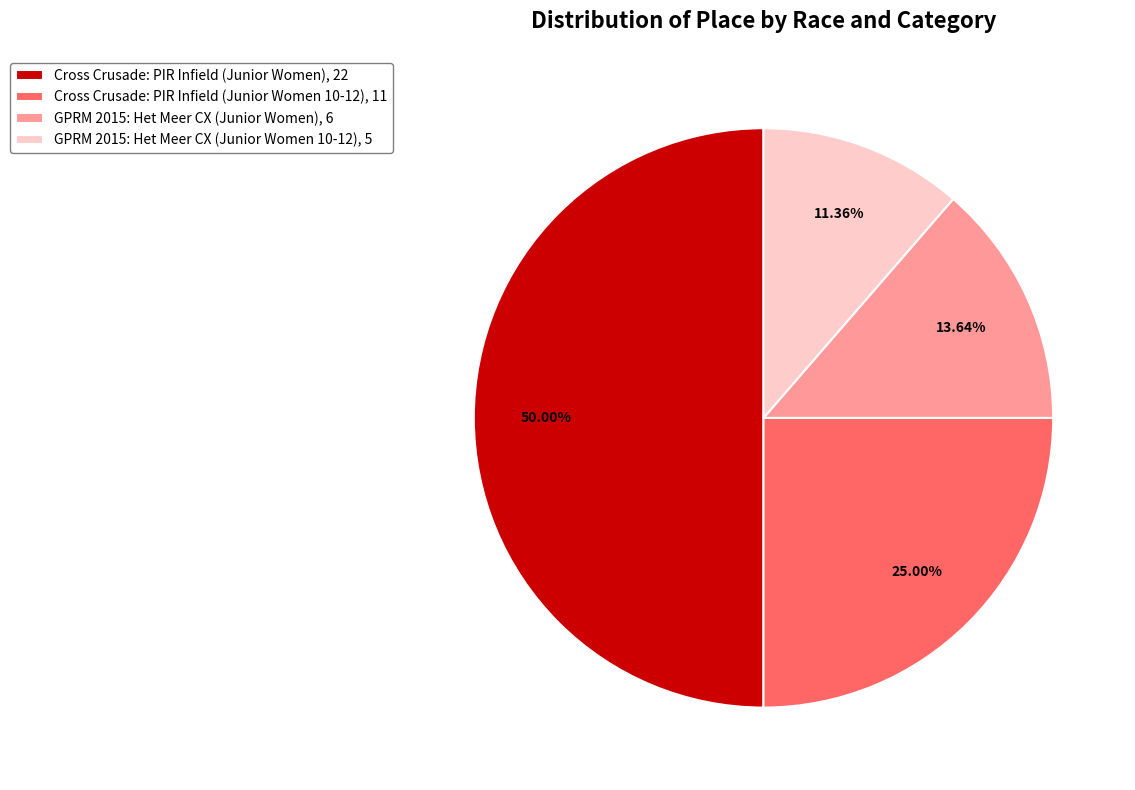

Is GPRM 2015: Het Meer CX (Junior Women 10-12) the majority of the pie?

No